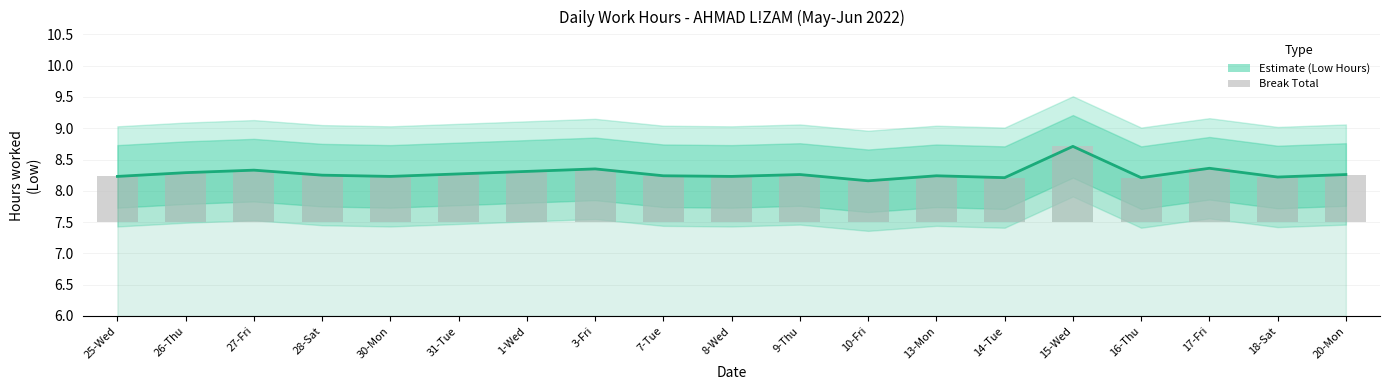

True or false: Break Total (col_6) has a value of 0.8 at 26-Thu.

True